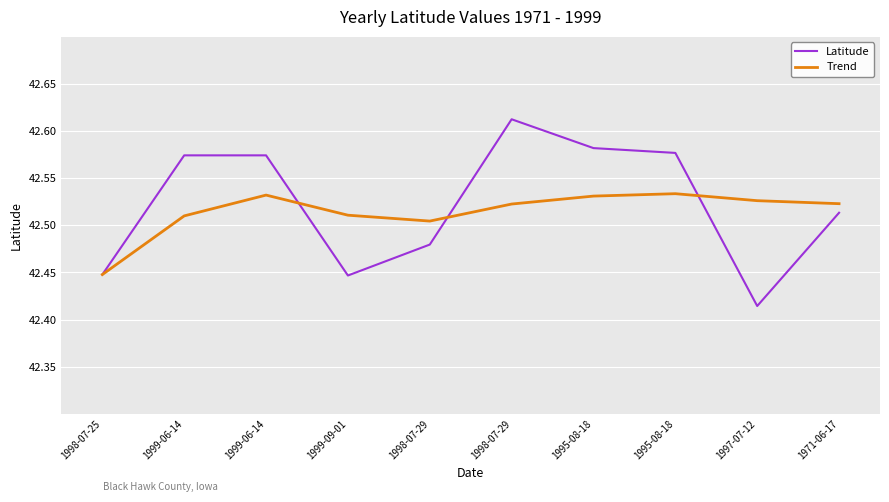

What is the maximum value for Latitude?

42.6